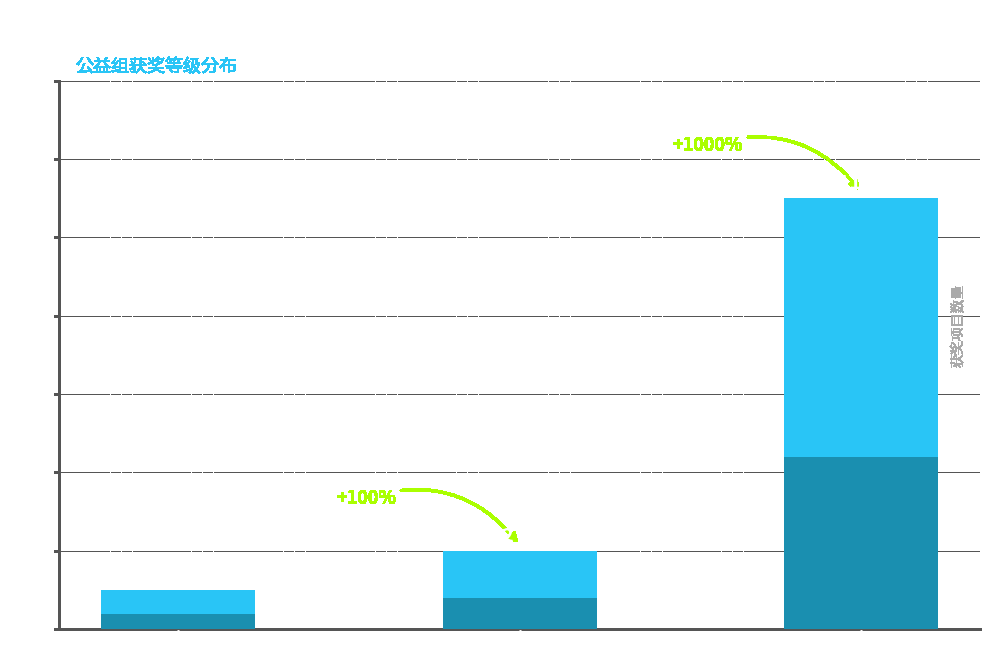

What is the greatest value displayed?

11